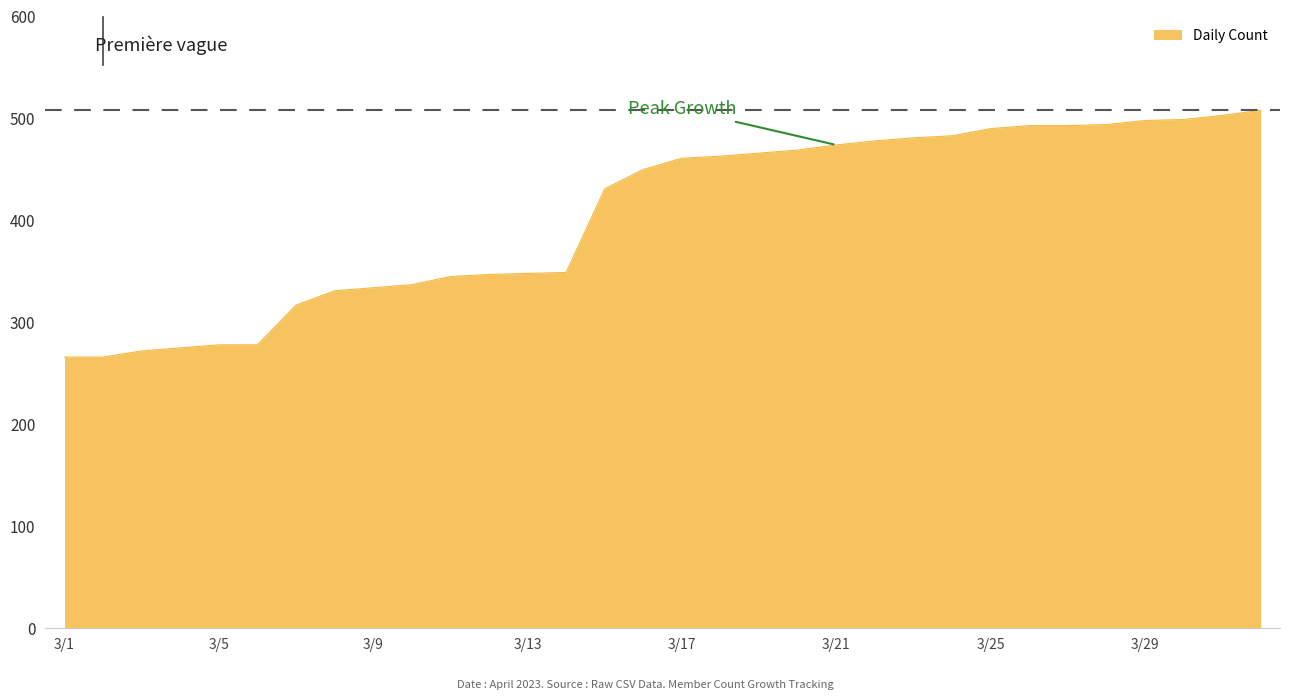

What is the maximum value shown in the chart?

508